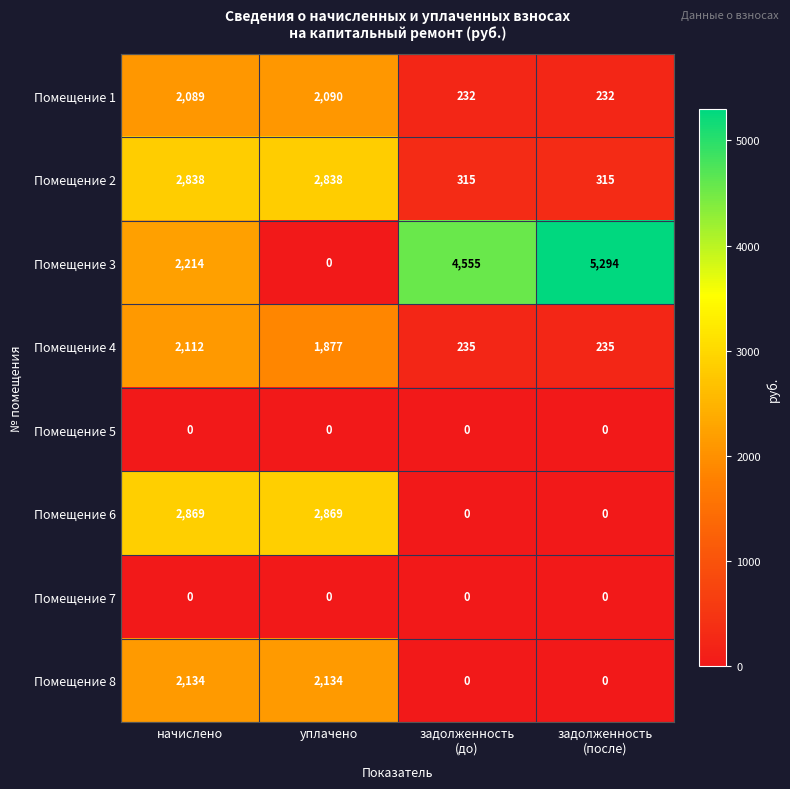

Between начислено and уплачено, which series saw the biggest shift?

Помещение 3